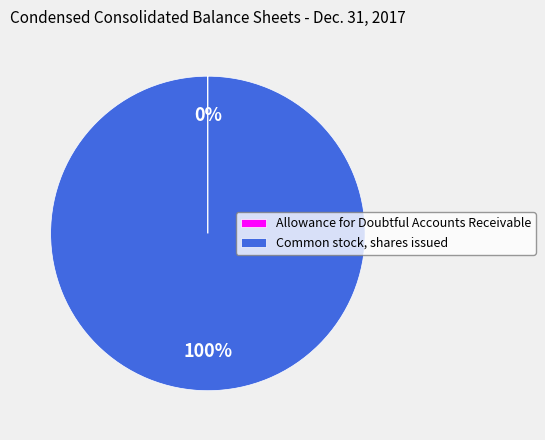

The Common stock, shares issued slice represents 87% of the pie. True or false?

False